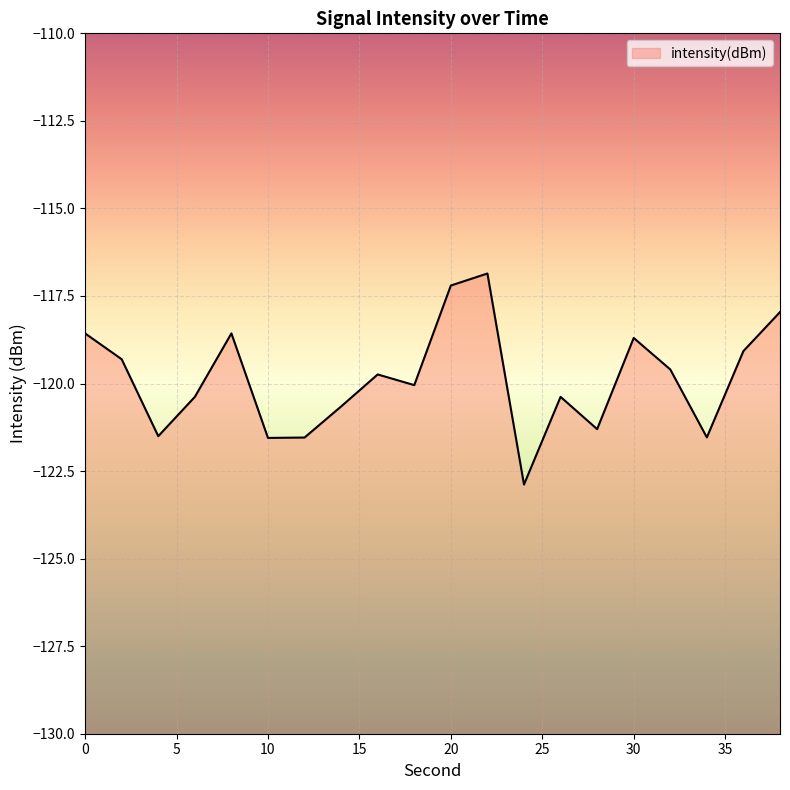

What is the greatest value displayed?

-116.9